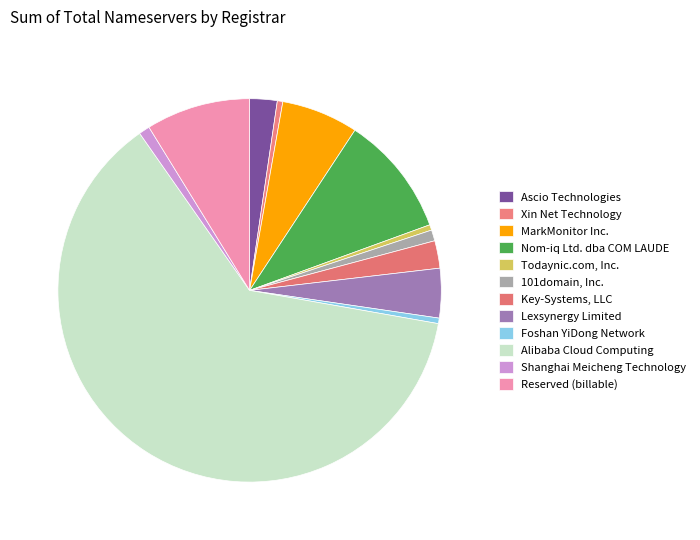

Count the number of slices in the pie.

12